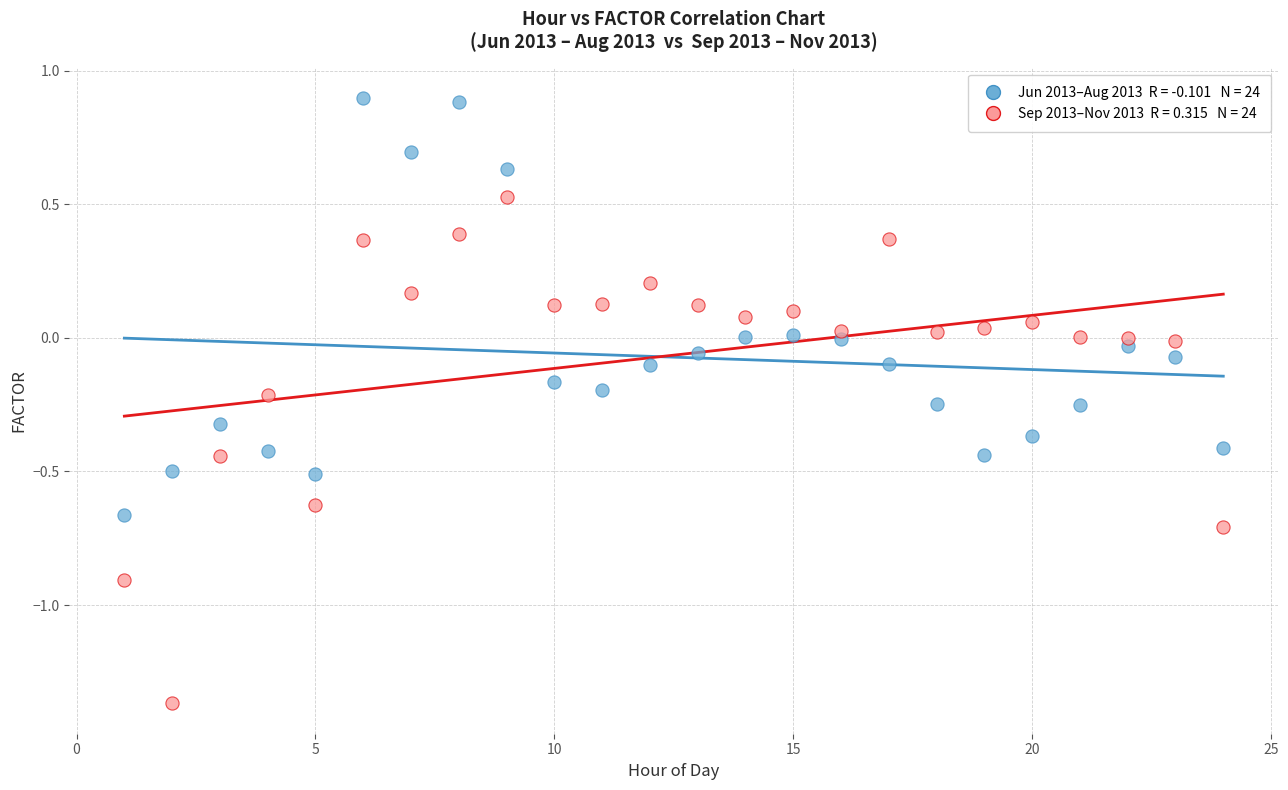

Across all data points, what is the range of X values (max minus min)?

23.0